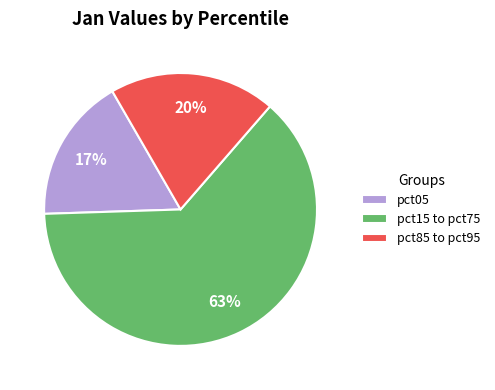

Which slice is the smallest?

pct05